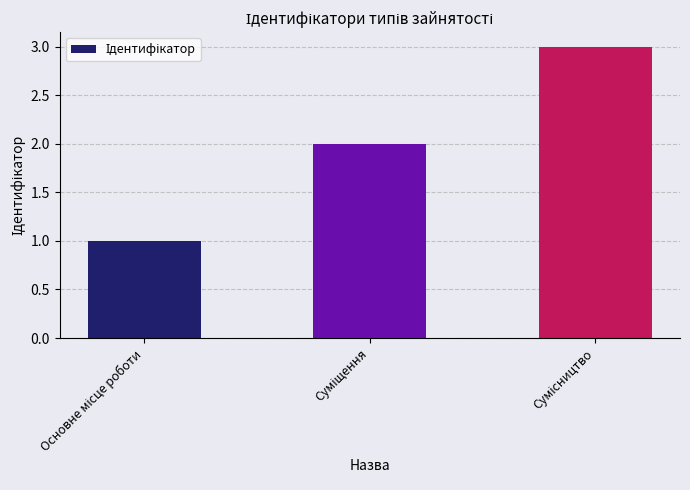

What is the greatest value displayed?

3